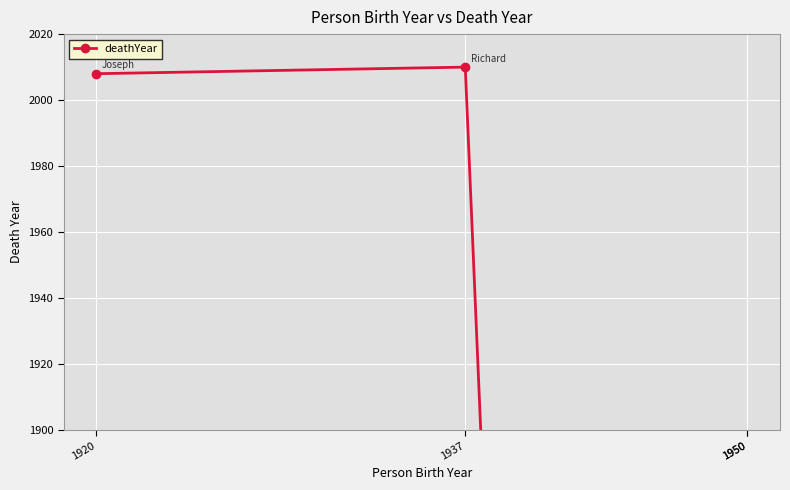

Reading left to right, extract all data points from this chart.

1920=2008	1937=2010	1950=0	1950=0